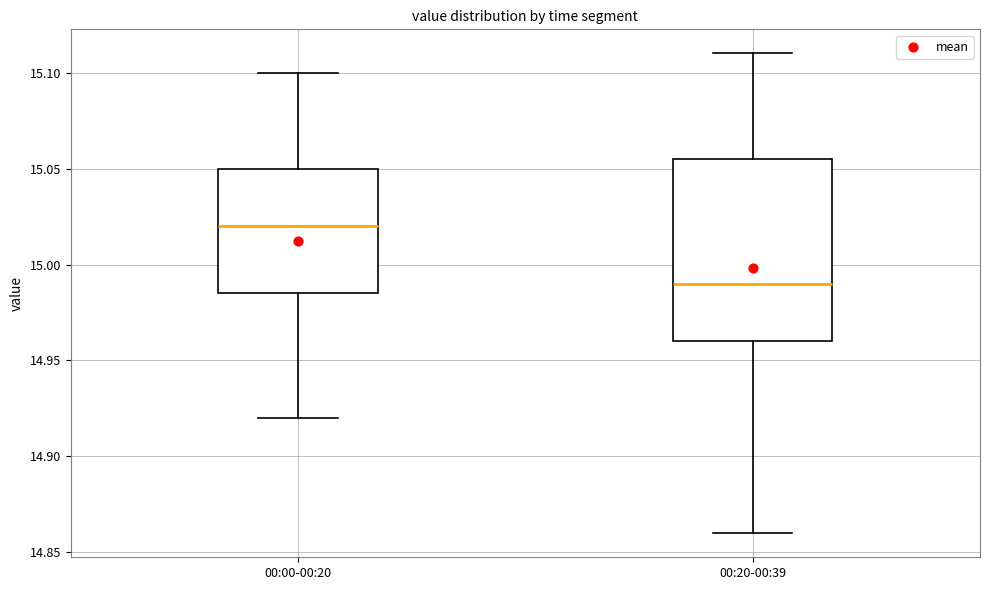

Where is the upper edge of the box for 00:00-00:20 on the y-axis? The values are not printed on the chart, so give them approximately, as read against the axis.

15.050